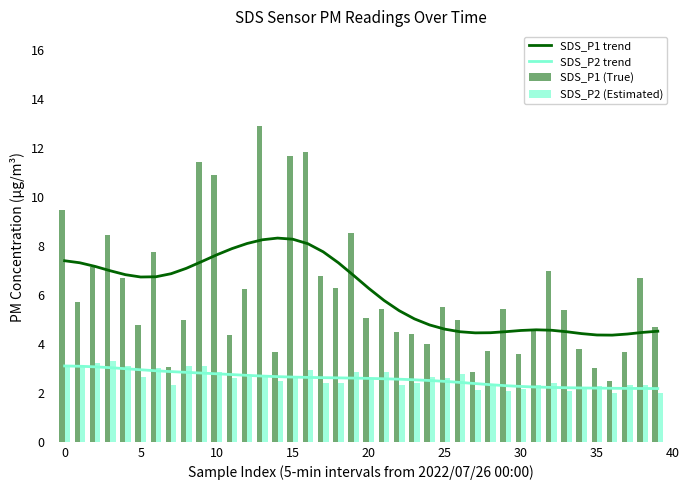

Reading right to left, what are all the values shown in this chart?

SDS_P1 trend: 4.5	4.5	4.4	4.4	4.4	4.4	4.5	4.6	4.6	4.5	4.5	4.5	4.4	4.5	4.6	4.8	5.0	5.3	5.8	6.3	6.8	7.3	7.8	8.1	8.3	8.3	8.2	8.1	7.9	7.6	7.3	7.1	6.9	6.7	6.7	6.8	7.0	7.2	7.3	7.4
SDS_P2 trend: 2.2	2.2	2.2	2.2	2.2	2.2	2.2	2.2	2.2	2.3	2.3	2.3	2.4	2.4	2.5	2.5	2.5	2.6	2.6	2.6	2.6	2.6	2.6	2.6	2.6	2.7	2.7	2.7	2.7	2.8	2.8	2.8	2.9	2.9	2.9	3.0	3.0	3.1	3.1	3.1
SDS_P1 (True): 4.7	6.7	3.6	2.5	3.0	3.8	5.4	7.0	4.6	3.6	5.4	3.7	2.8	5.0	5.5	4.0	4.4	4.5	5.4	5.1	8.5	6.3	6.8	11.8	11.7	3.6	12.9	6.2	4.3	10.9	11.4	5.0	3.0	7.8	4.8	6.7	8.4	7.1	5.7	9.4
SDS_P2 (Estimated): 2.0	2.3	2.3	2.0	2.3	2.1	2.1	2.4	2.3	2.1	2.1	2.3	2.1	2.8	2.6	2.6	2.4	2.3	2.8	2.6	2.9	2.4	2.4	2.9	2.6	2.5	2.7	2.6	2.6	2.8	3.1	3.1	2.3	3.0	2.6	3.1	3.3	3.2	3.1	3.1